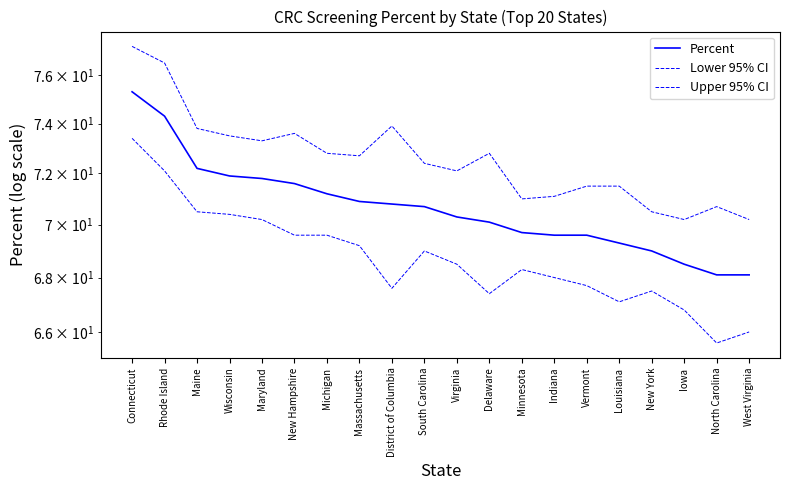

Reading left to right, transcribe all the data shown in this chart.

Percent: 75.3	74.3	72.2	71.9	71.8	71.6	71.2	70.9	70.8	70.7	70.3	70.1	69.7	69.6	69.6	69.3	69.0	68.5	68.1	68.1
Lower 95% CI: 73.4	72.1	70.5	70.4	70.2	69.6	69.6	69.2	67.6	69.0	68.5	67.4	68.3	68.0	67.7	67.1	67.5	66.8	65.6	66.0
Upper 95% CI: 77.2	76.5	73.8	73.5	73.3	73.6	72.8	72.7	73.9	72.4	72.1	72.8	71.0	71.1	71.5	71.5	70.5	70.2	70.7	70.2